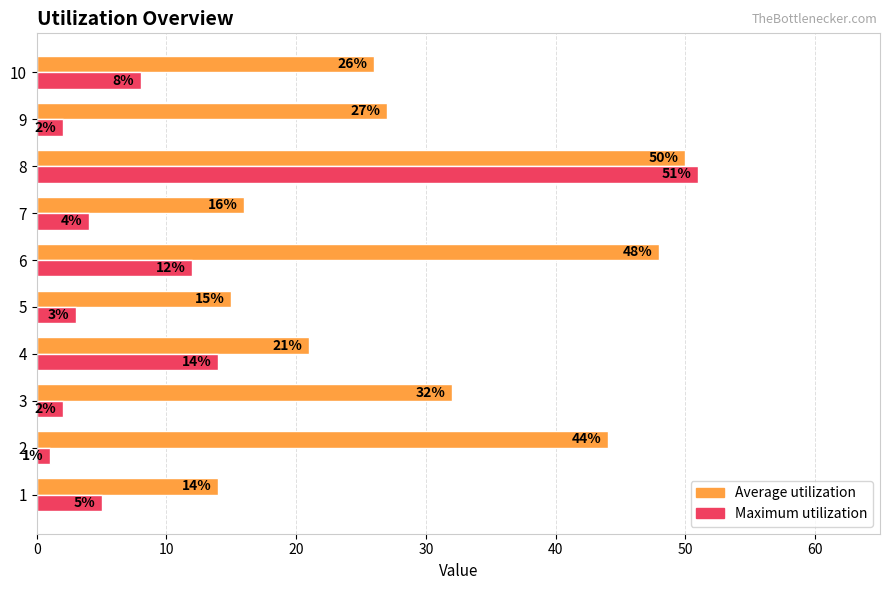

At 10, list the series in order from smallest to largest.

Maximum utilization, Average utilization